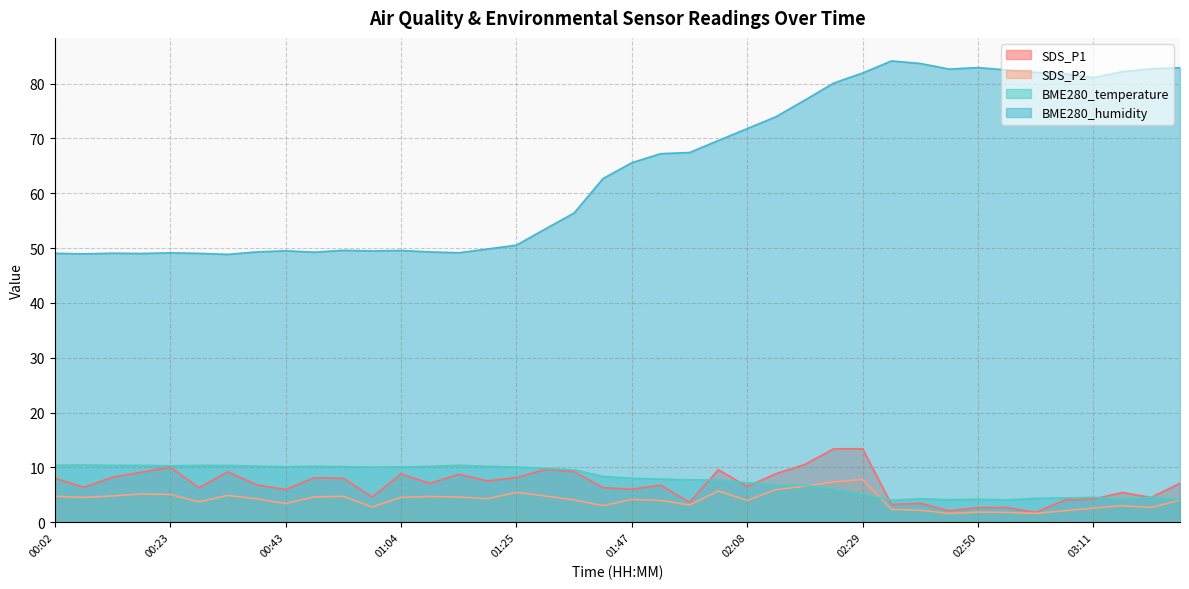

Reading left to right, list all the values displayed in this chart.

SDS_P1: 8.1	6.4	8.2	9.1	10.1	6.3	9.2	6.8	6.0	8.1	8.0	4.6	8.8	7.1	8.8	7.5	8.2	9.7	9.2	6.3	6.0	6.8	3.6	9.6	6.5	8.9	10.6	13.4	13.4	3.2	3.5	2.1	2.7	2.7	1.8	4.0	4.2	5.4	4.5	7.1
SDS_P2: 4.8	4.5	4.8	5.2	5.1	3.7	4.9	4.3	3.4	4.6	4.7	2.8	4.5	4.7	4.6	4.3	5.5	4.8	4.1	3.0	4.2	4.0	3.2	5.7	4.0	6.0	6.6	7.4	7.8	2.4	2.2	1.6	1.9	1.8	1.6	2.1	2.6	3.0	2.7	4.0
BME280_temperature: 10.4	10.4	10.4	10.4	10.3	10.4	10.4	10.2	10.1	10.2	10.2	10.1	10.1	10.2	10.4	10.2	10.1	9.8	9.6	8.4	8.0	7.9	7.7	7.7	7.2	6.9	6.7	6.1	5.1	4.0	4.3	4.1	4.2	4.1	4.4	4.4	4.5	4.2	4.6	4.1
BME280_humidity: 49.0	48.9	49.1	49.0	49.1	49.0	48.9	49.3	49.5	49.2	49.6	49.5	49.6	49.3	49.1	49.8	50.5	53.5	56.4	62.7	65.6	67.2	67.4	69.6	71.8	74.0	77.0	80.1	81.9	84.1	83.7	82.6	82.9	82.5	82.0	81.8	81.1	82.2	82.7	82.9